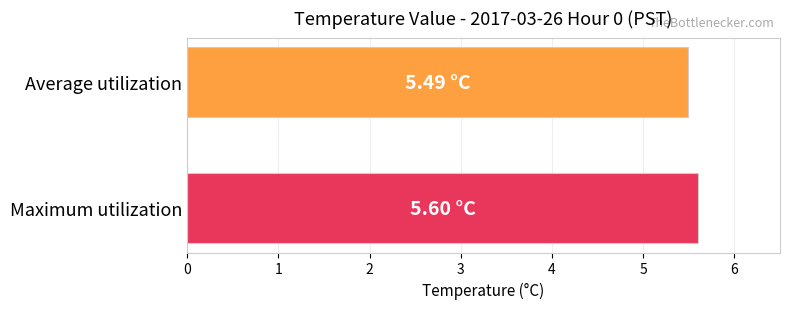

How many data points does each series have?

1